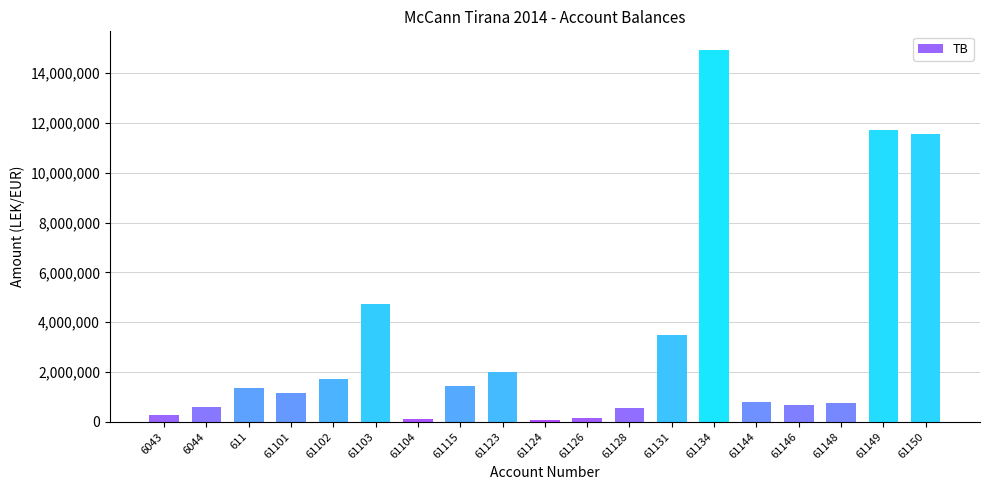

What is the ratio of the value at 61115 to the value at 61101?

1.2